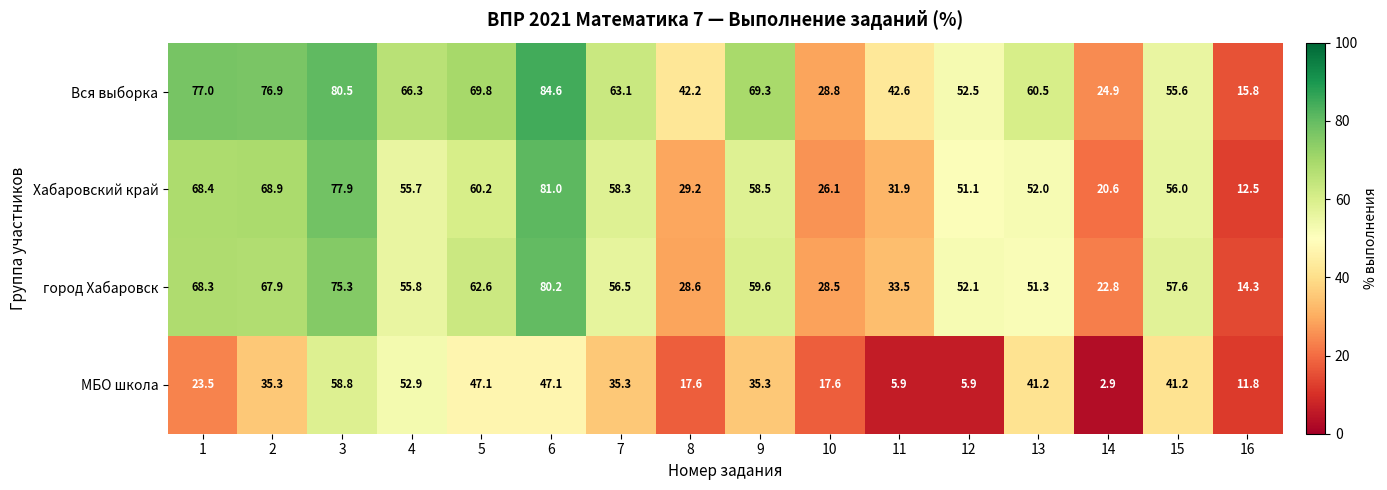

At how many categories does at least one series exceed 78?

2